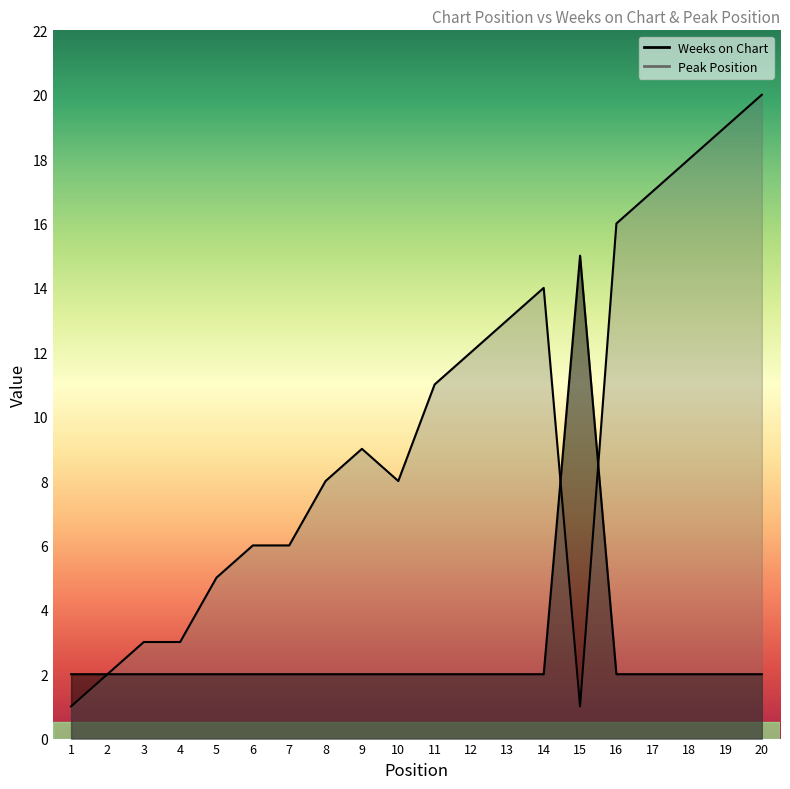

Which category has the lowest value in the Weeks on Chart series?

1